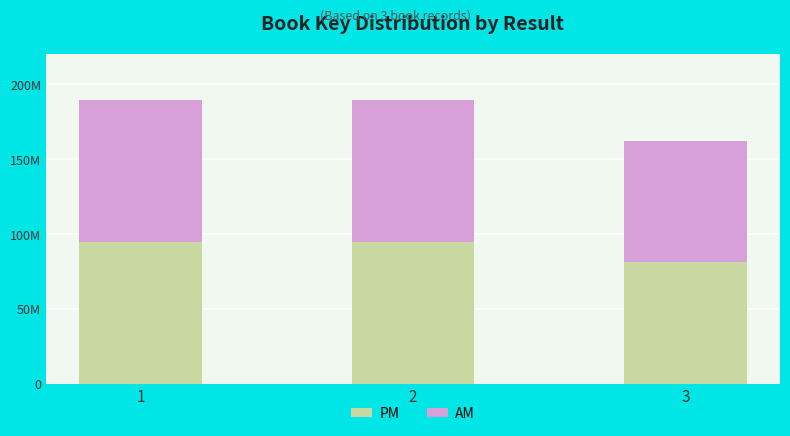

Which series changed the most between 2 and 3?

PM